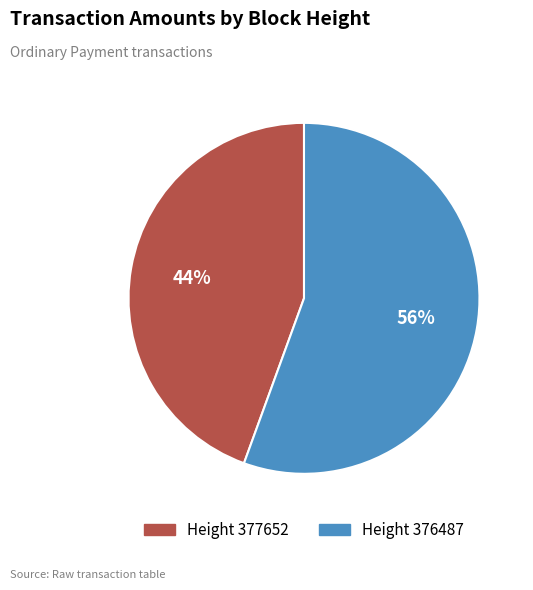

To the nearest percent, what is the average slice percentage?

50%